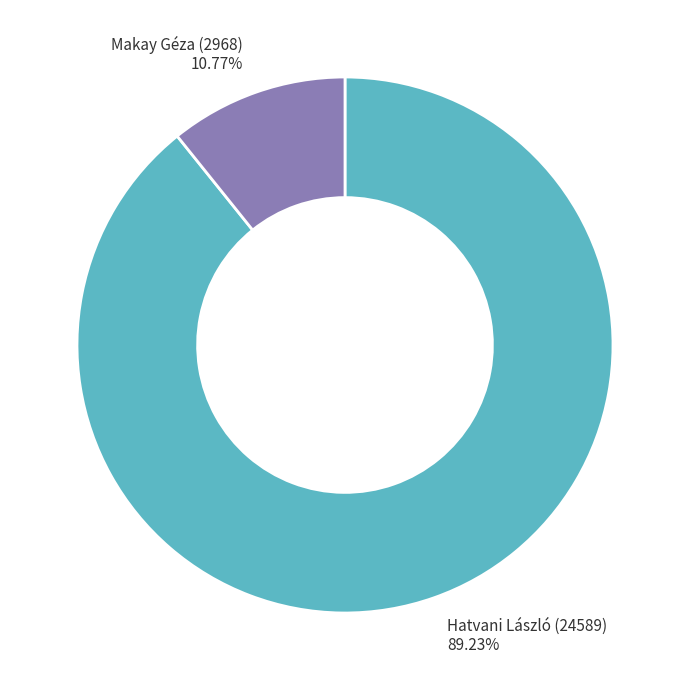

To the nearest percent, what is the average slice percentage?

50%